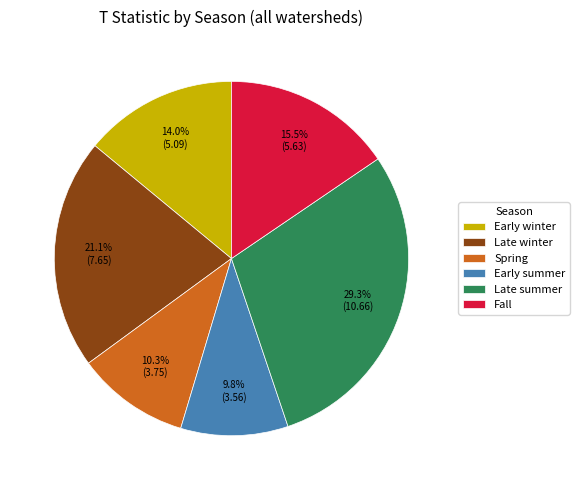

Rank the categories by value from highest to lowest.

Late summer, Late winter, Fall, Early winter, Spring, Early summer